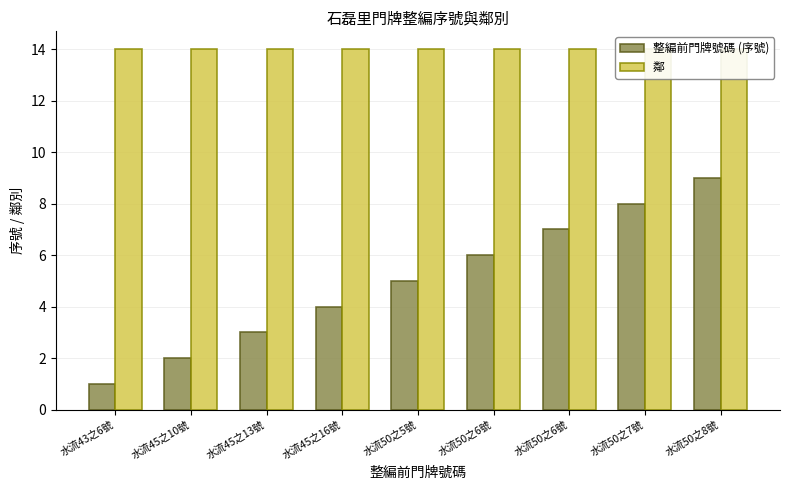

What is the average value of the 鄰 series?

14